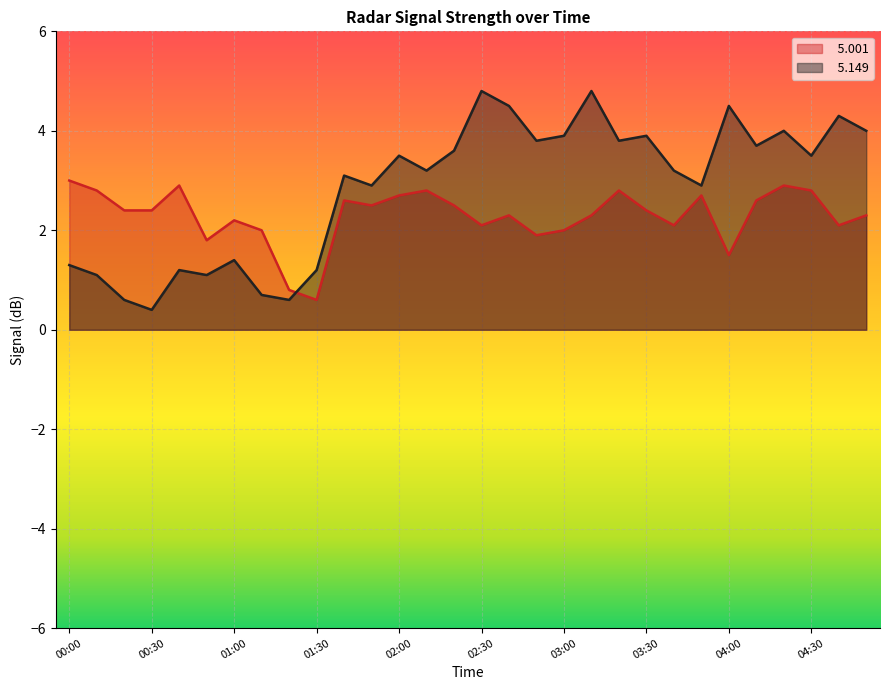

What is the value of the   5.001 point at the 5th from the left?

2.9